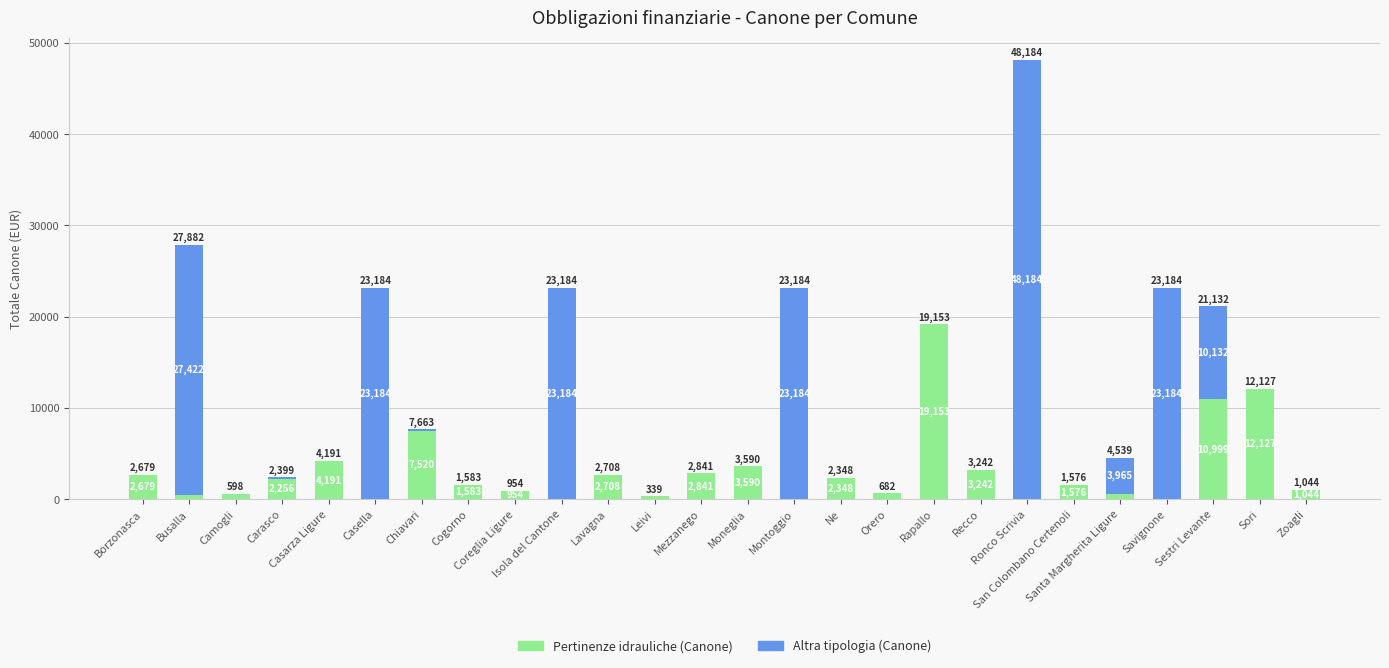

What is the maximum value for Pertinenze idrauliche (Canone)?

19153.1